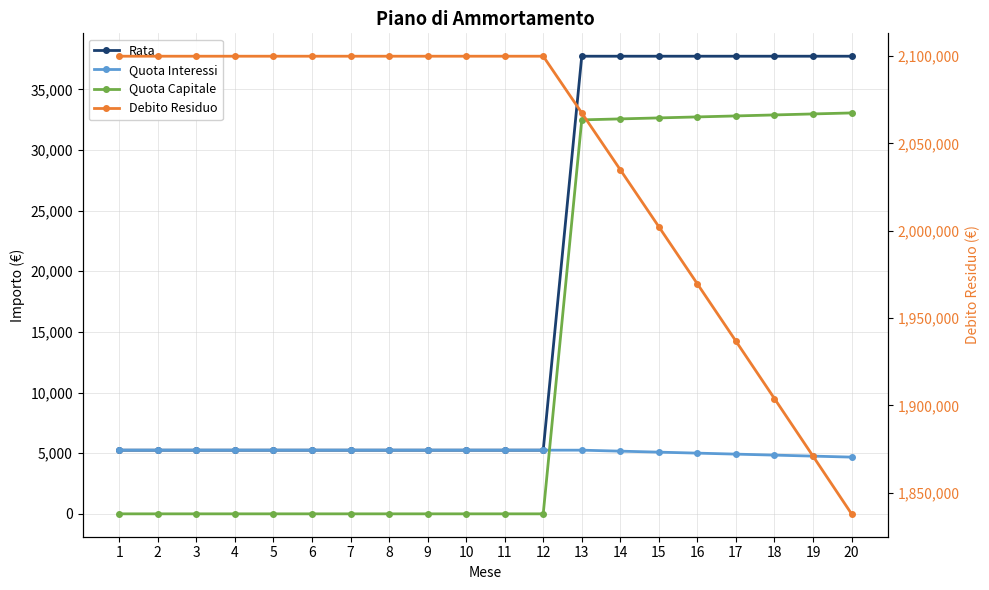

At which label is Quota Capitale closest to 16528?

13